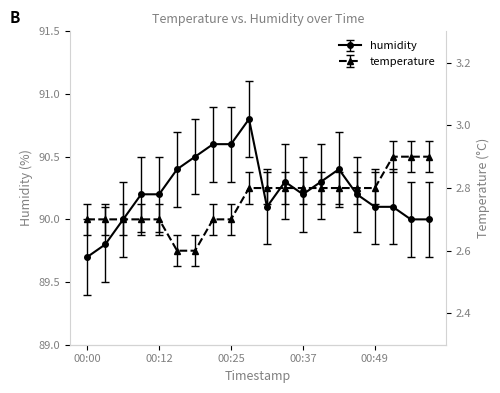

At how many categories does at least one series exceed 3?

20